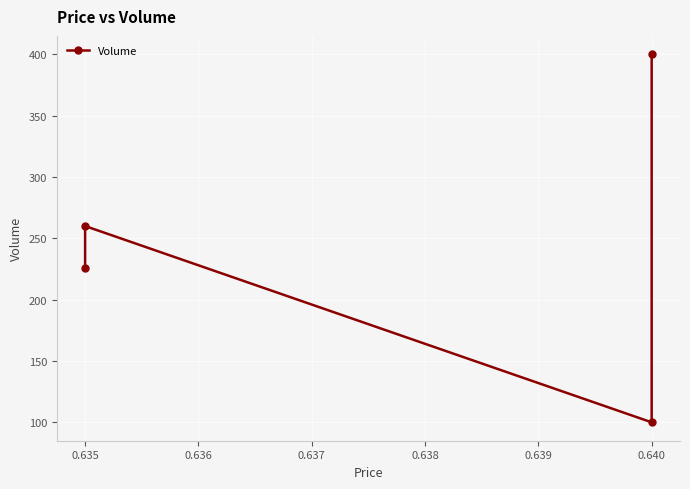

What is the difference between the second highest and minimum values?

160